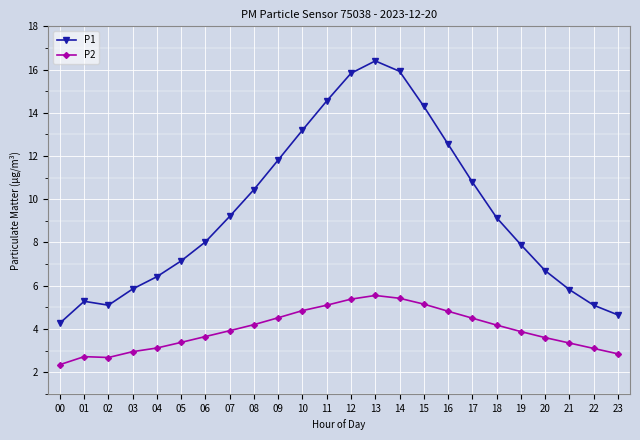

Which series changed the most between 11 and 17?

P1